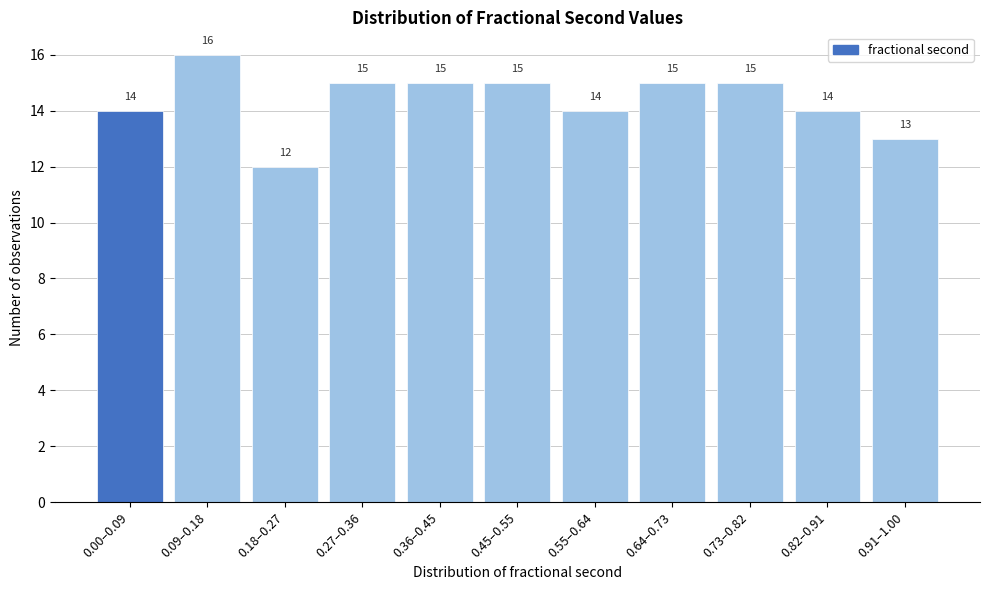

Reading left to right, what are all the values shown in this chart?

14	16	12	15	15	15	14	15	15	14	13